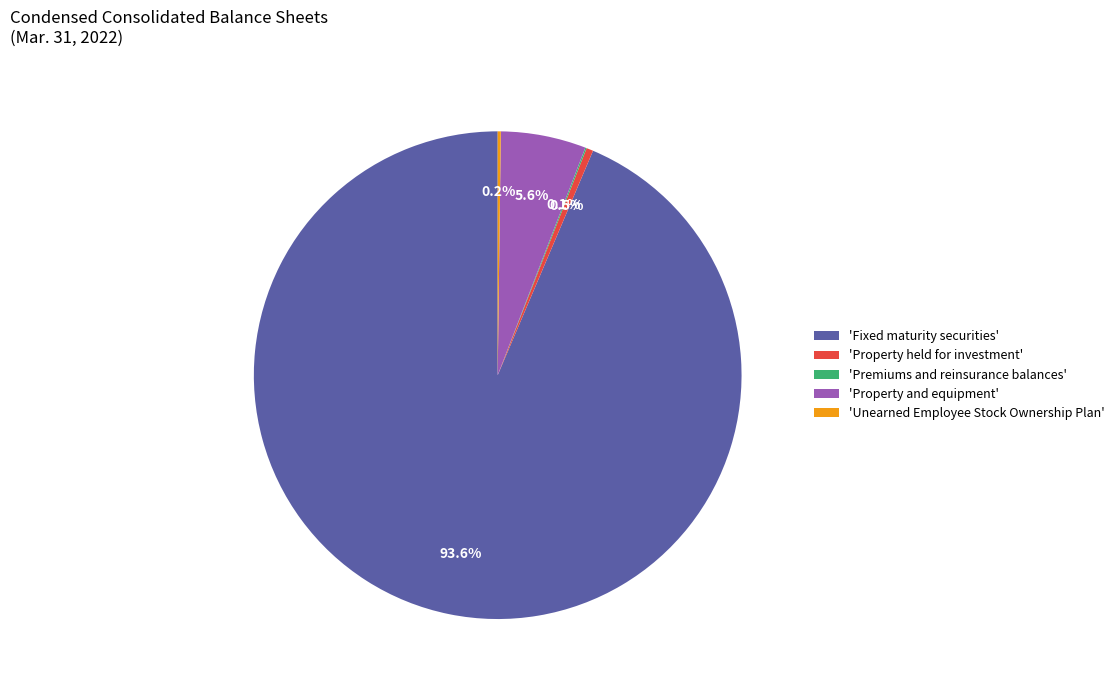

Is there any slice that represents more than half of the pie?

Yes